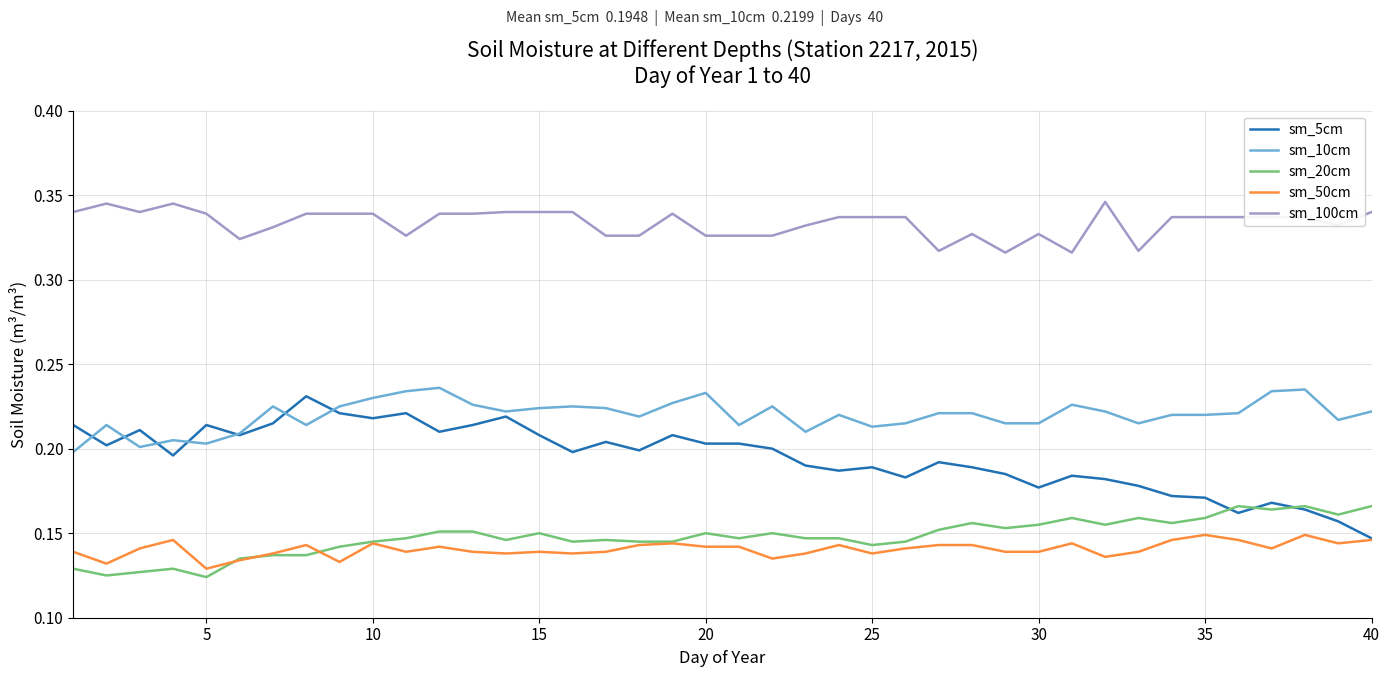

Which series has the largest total across all categories?

sm_100cm